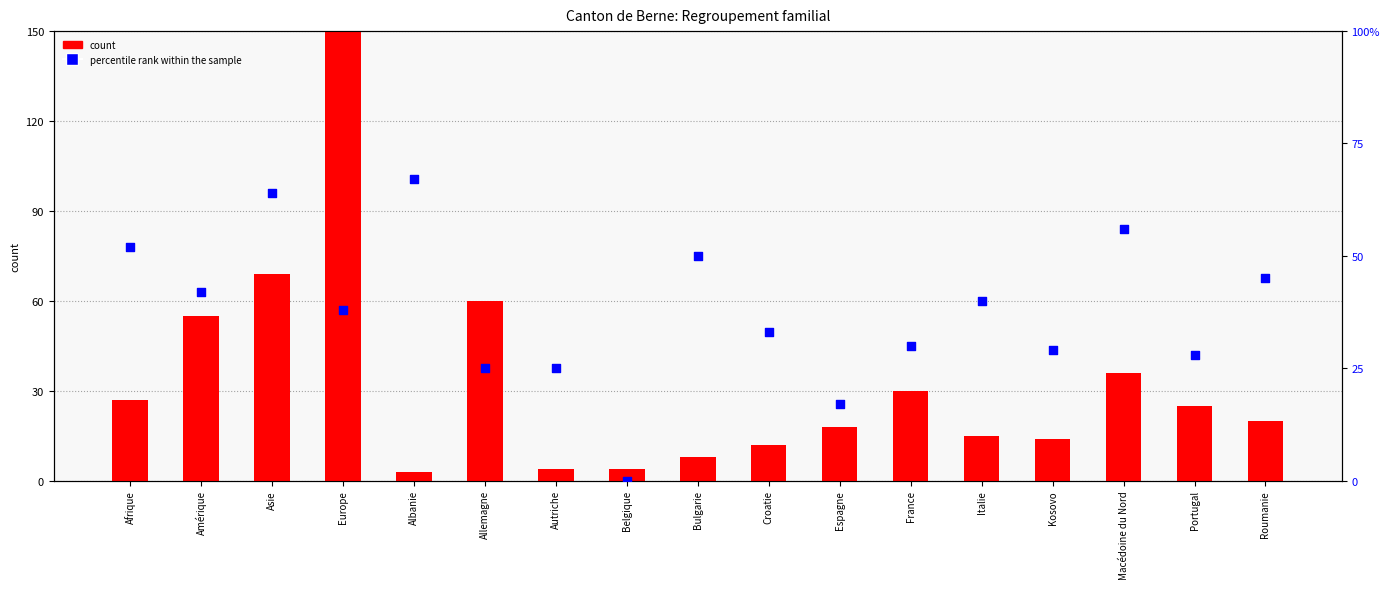

Which series contains the highest Y value?

Total (count)